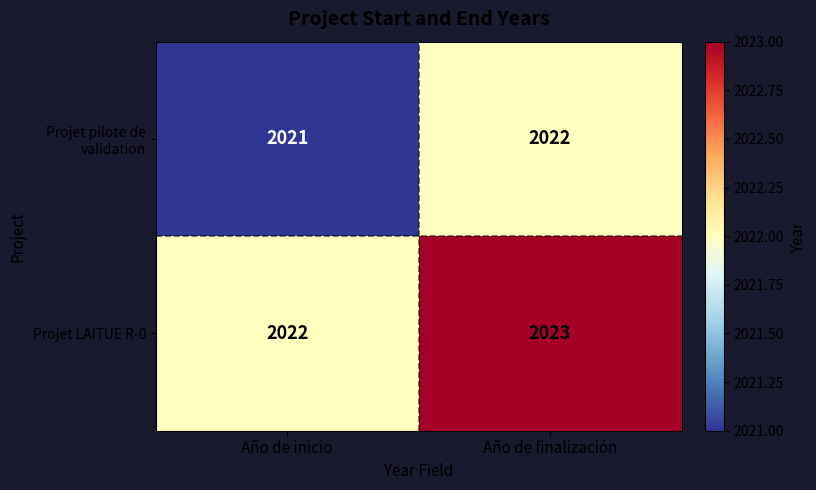

Read the Projet pilote de validation value at Año de inicio.

2021